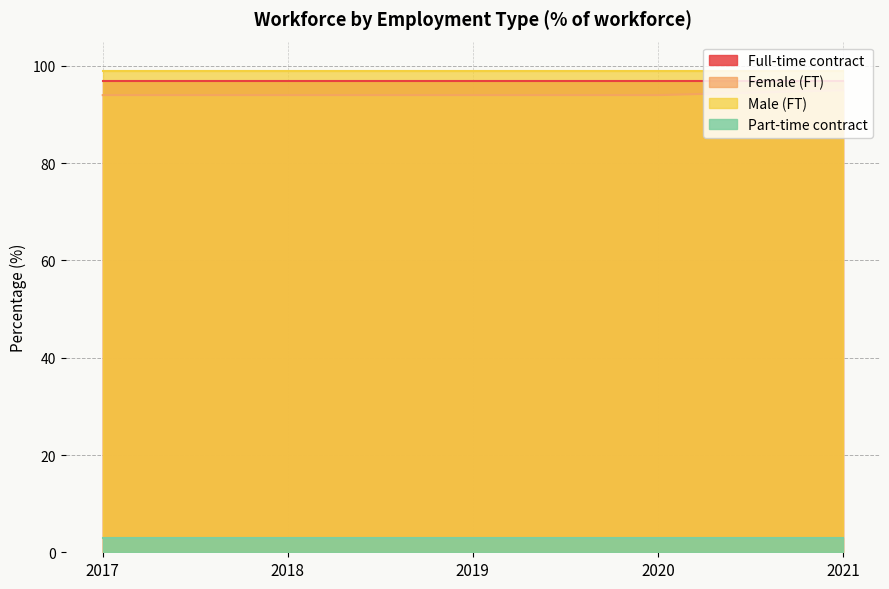

How many values in the Female (FT) series exceed 94?

1